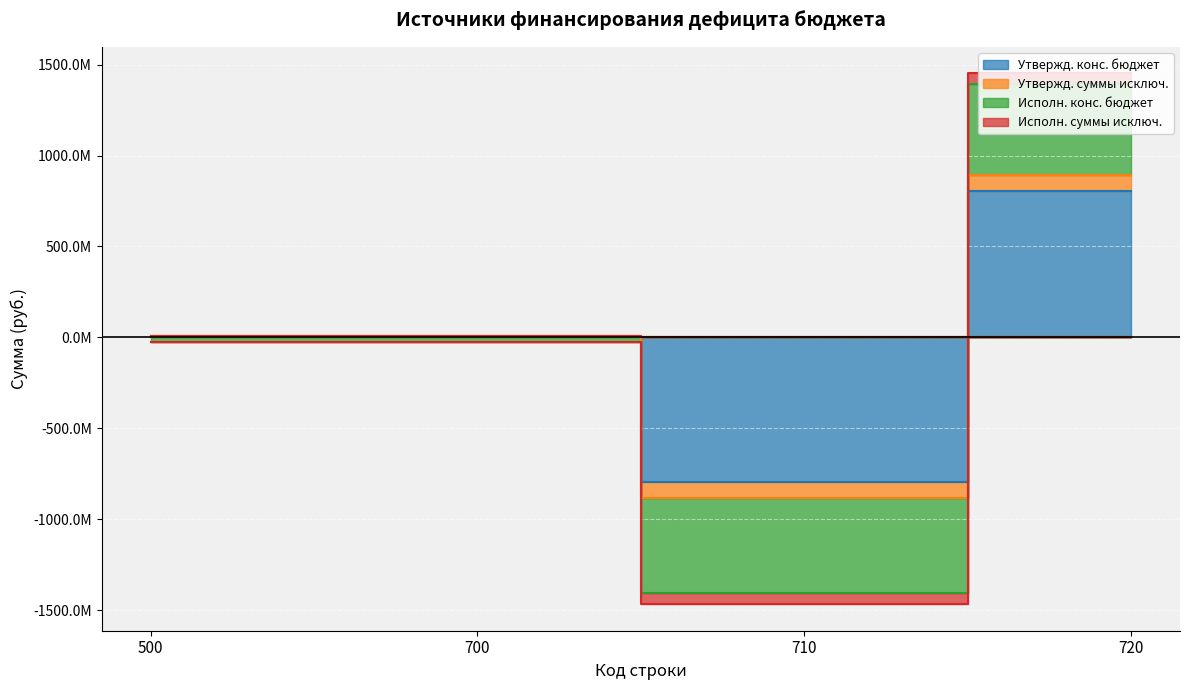

Which series has the largest range (max minus min)?

Утвержд. конс. бюджет